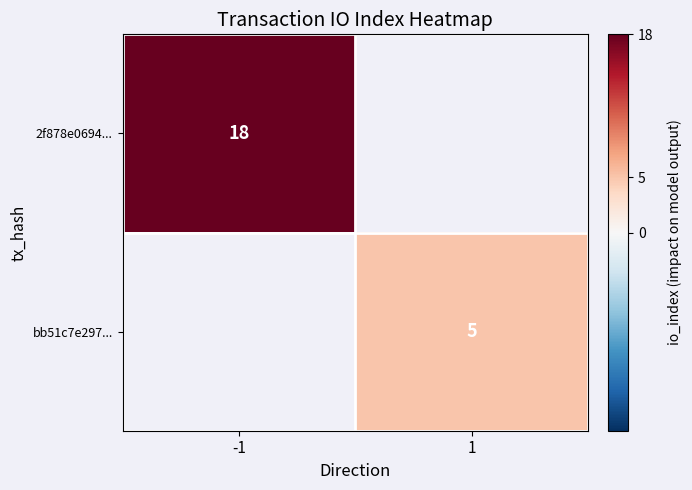

What is the greatest value displayed?

18.0